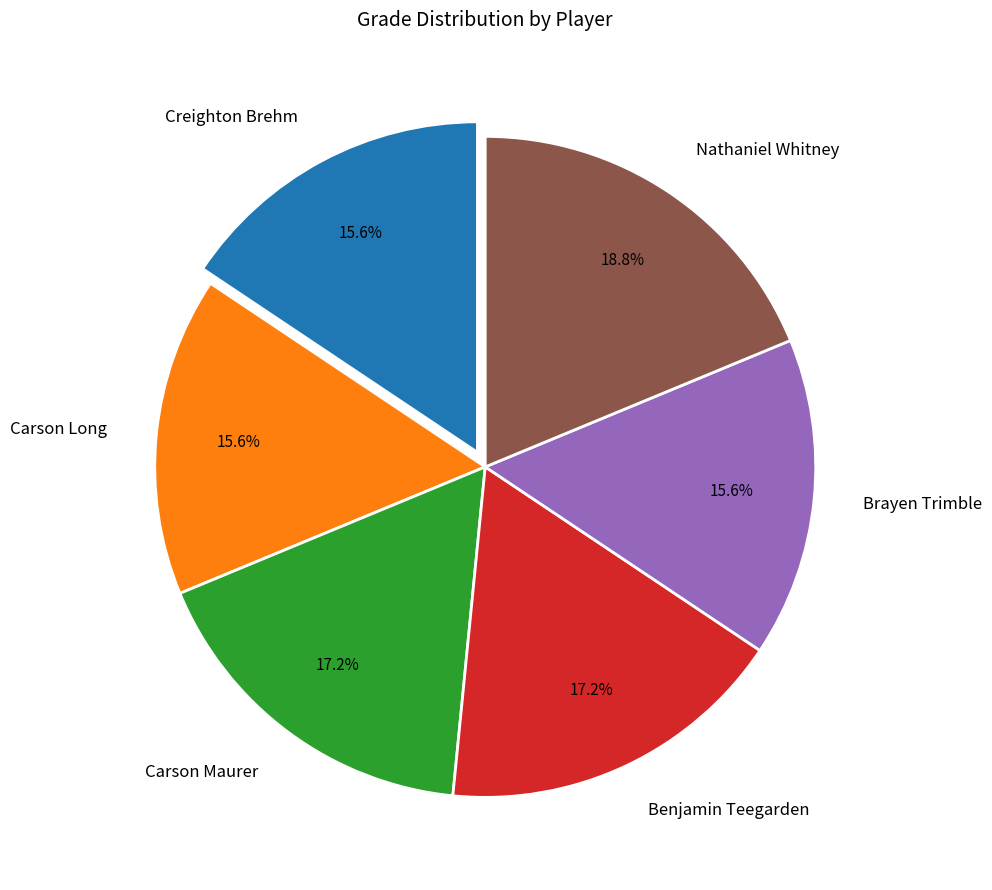

Between Benjamin Teegarden and Brayen Trimble, which is larger?

Benjamin Teegarden